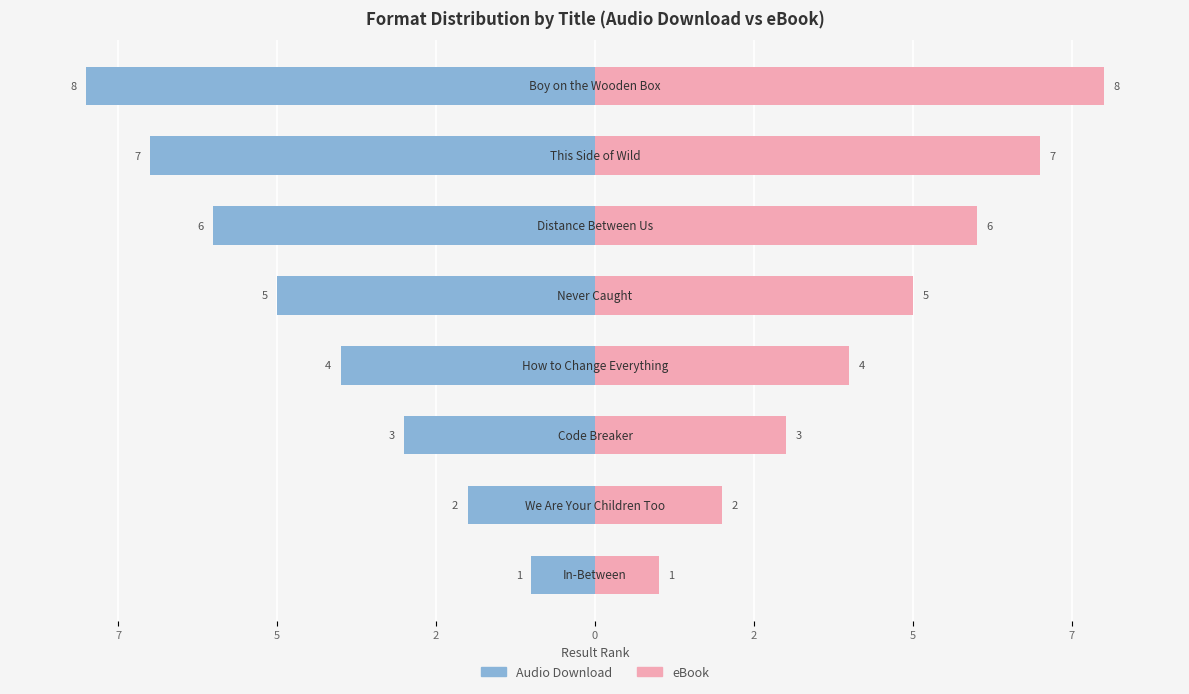

Between 10 and 0, which is larger?

10